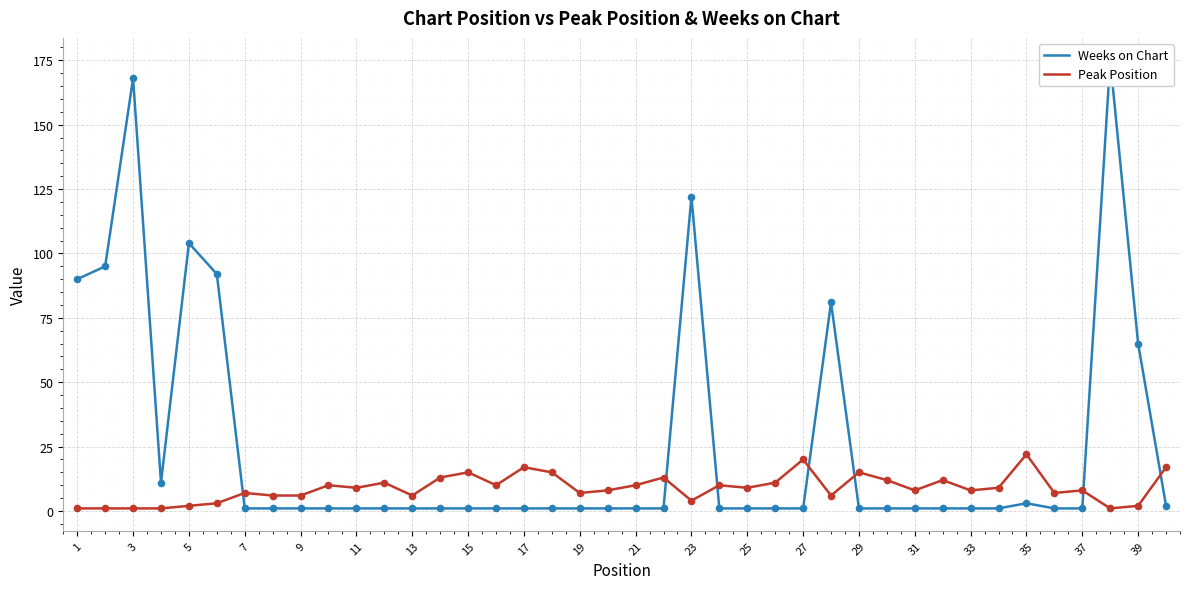

What are all the series names shown in the legend?

Weeks on Chart, Peak Position